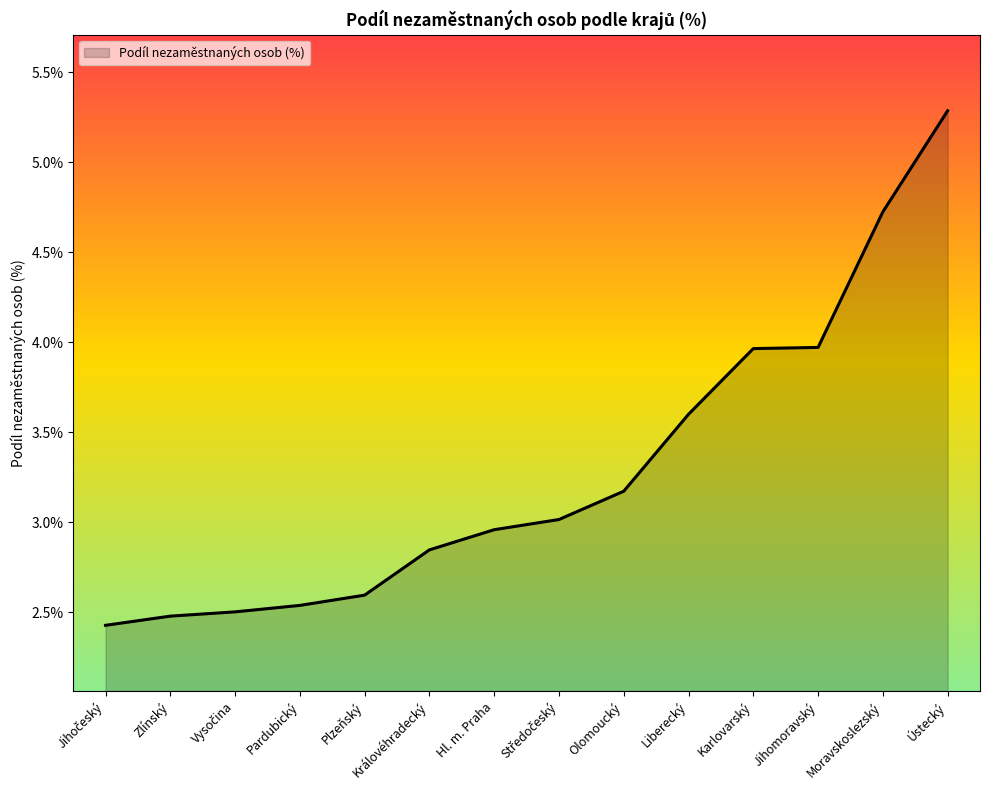

The chart shows a value of 4.9 at Královéhradecký. True or false?

False